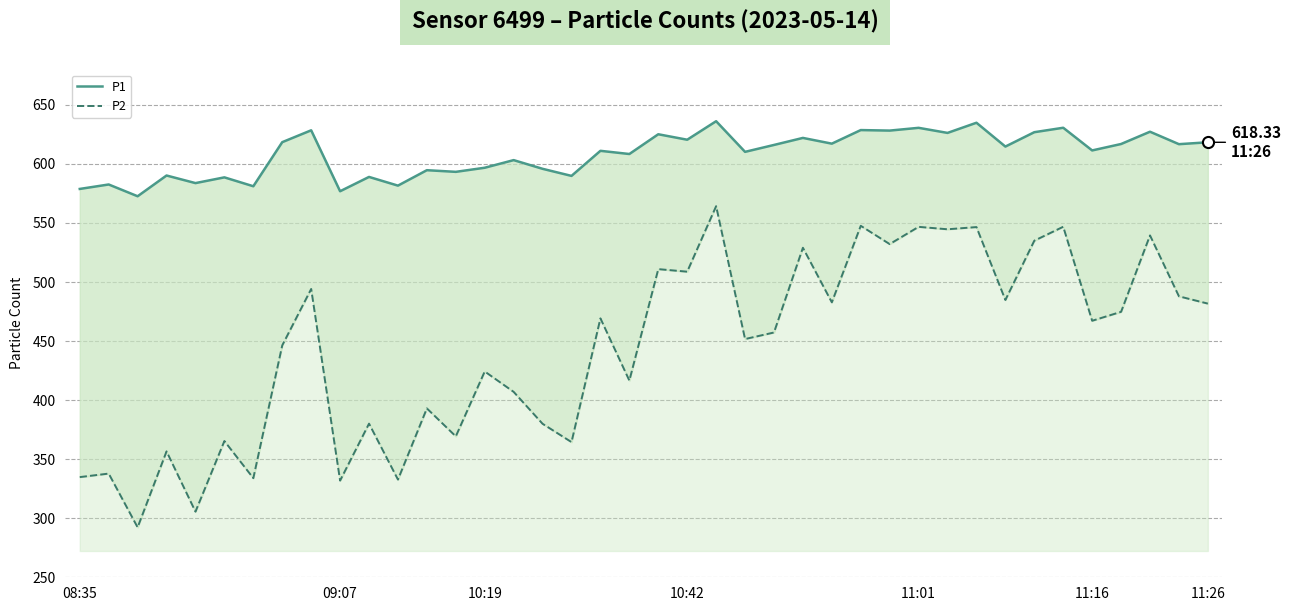

Rank the categories by P1 value from highest to lowest.

22, 31, 34, 29, 27, 8, 28, 37, 33, 30, 20, 25, 21, 7, 39, 26, 36, 38, 24, 32, 35, 18, 23, 19, 15, 14, 16, 12, 13, 10:42, 17, 10, 11:16, 11:01, 09:07, 11, 11:26, 08:35, 9, 10:19